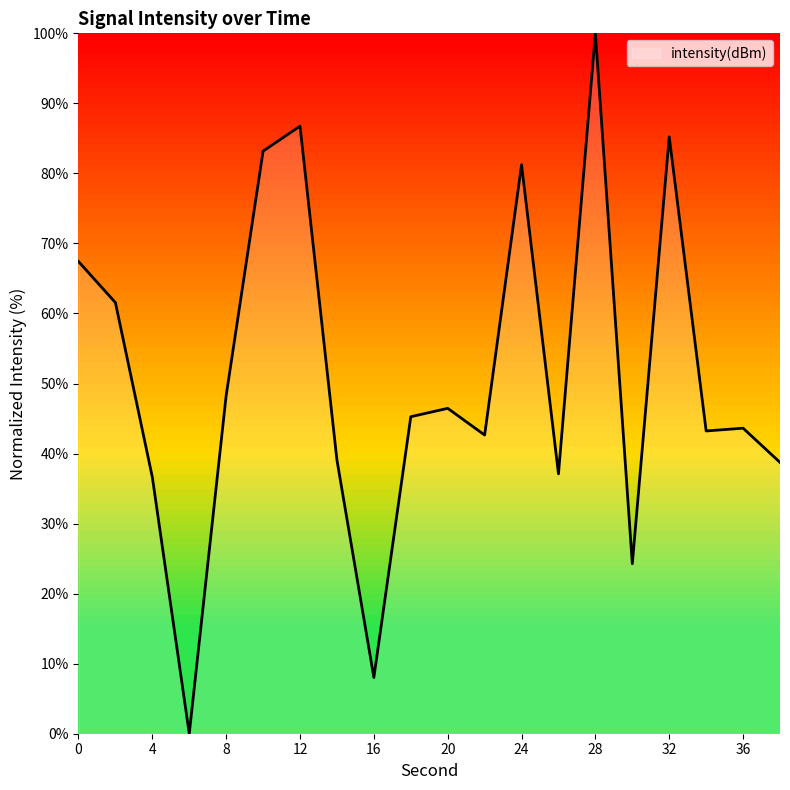

What is the greatest value displayed?

100.0